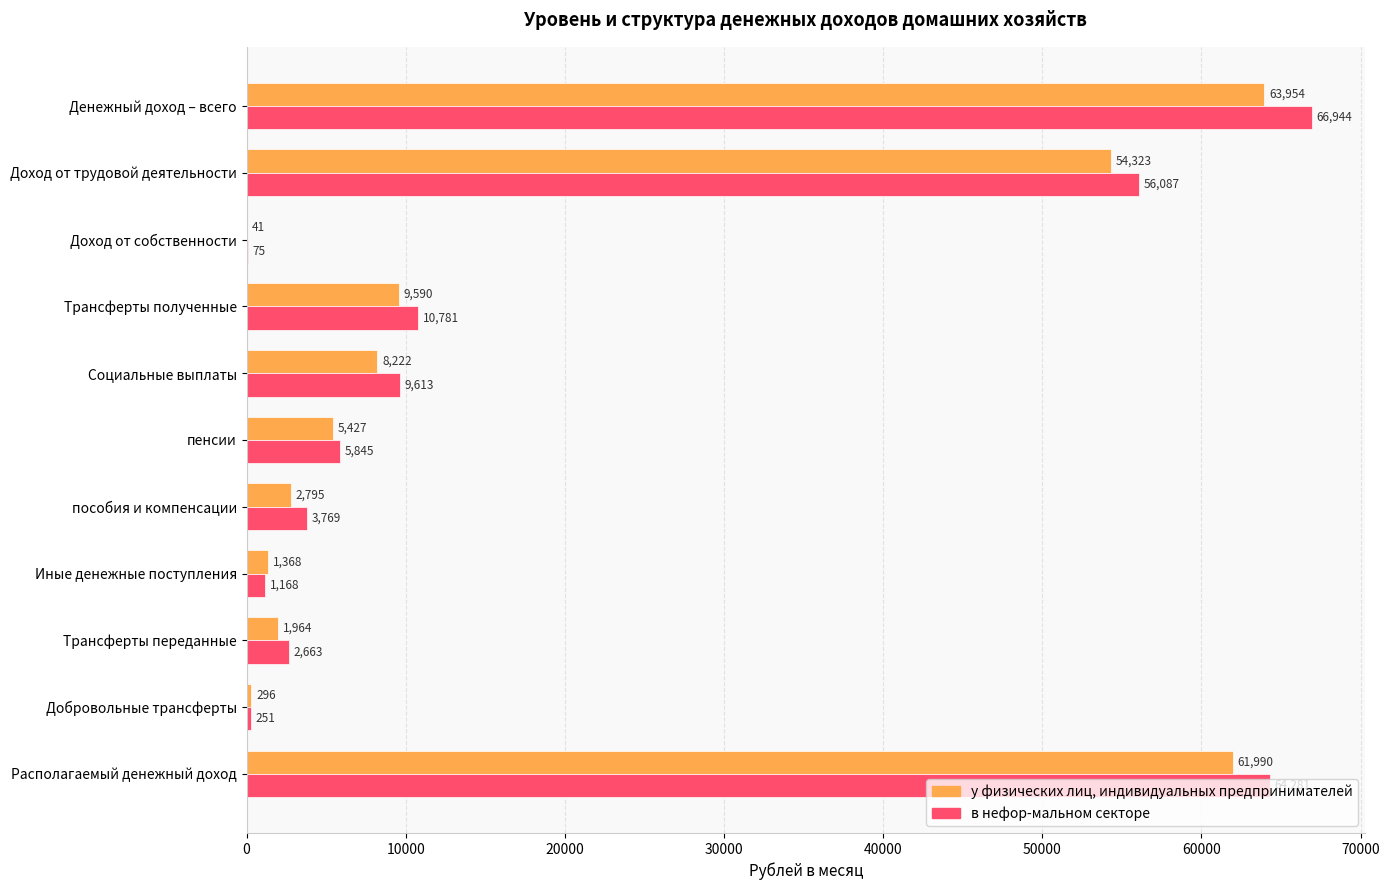

At which category is the sum across all series the highest?

Денежный доход – всего